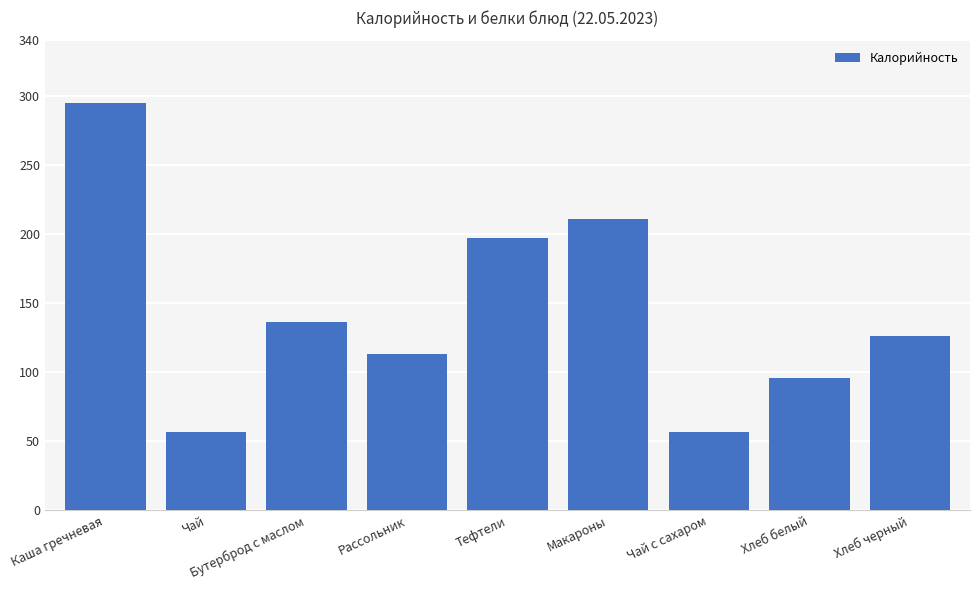

What is the minimum value shown in the chart?

57